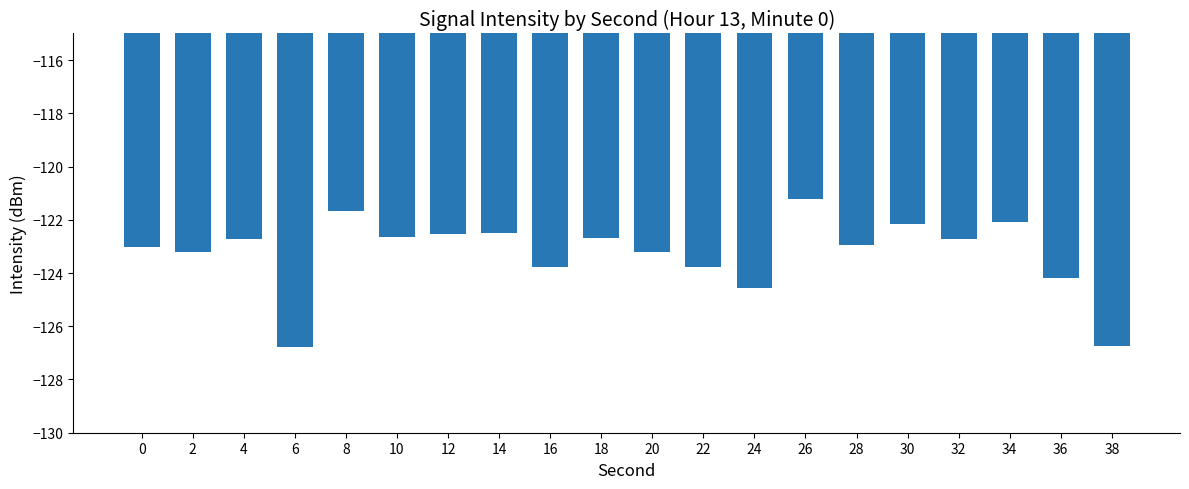

What is the approximate value at 34?

-122.1